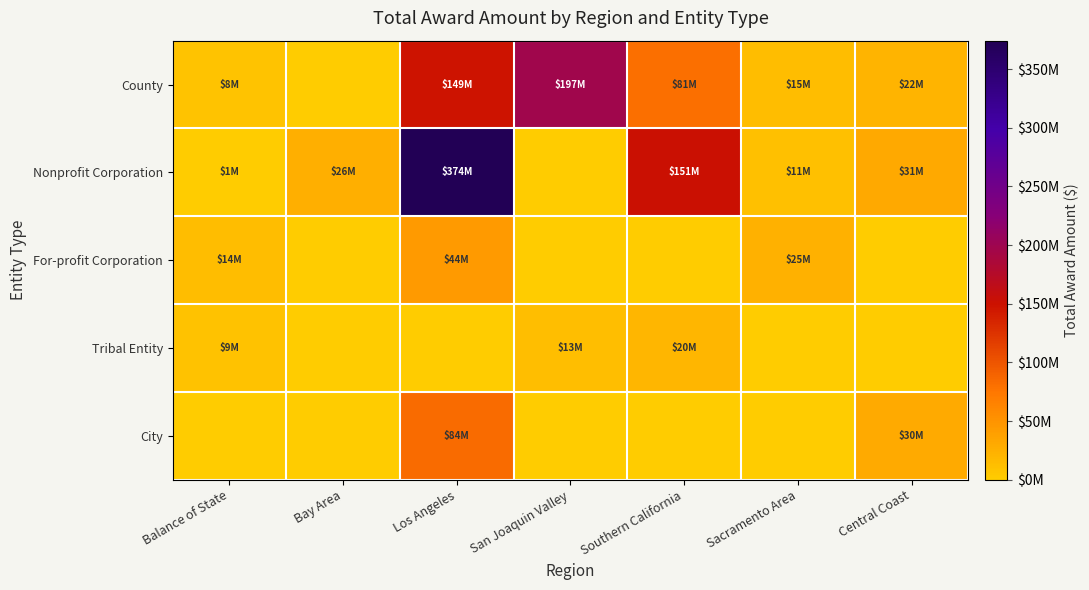

Which series has the largest range (max minus min)?

Nonprofit Corporation